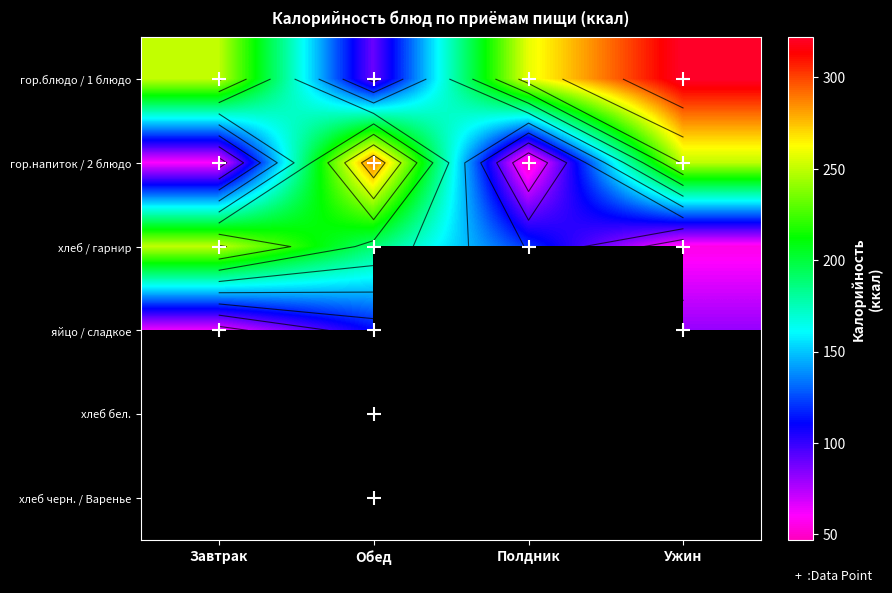

Rank the series by their average value, from lowest to highest.

хлеб / гарнир, яйцо / сладкое, хлеб бел., хлеб черн. / Варенье, гор.напиток / 2 блюдо, гор.блюдо / 1 блюдо